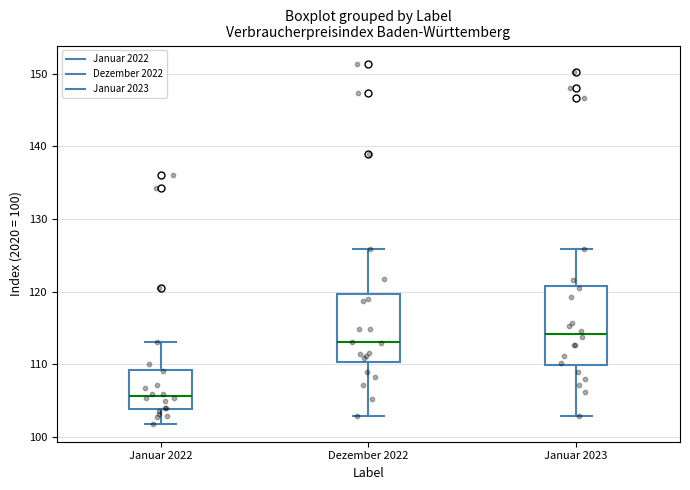

Which box is the tallest, from its lower edge to its upper edge?

Januar 2023